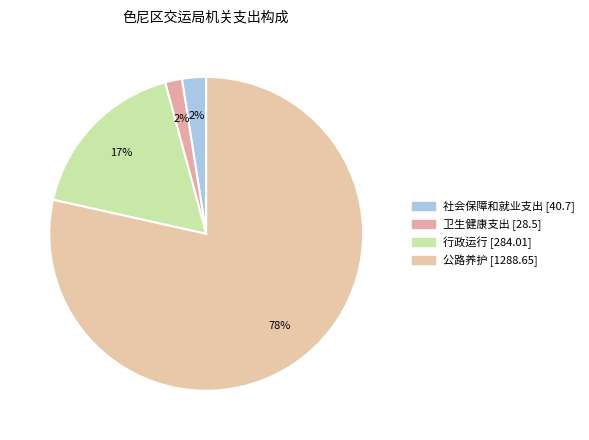

What is the smallest slice in the pie chart?

卫生健康支出 [28.5]